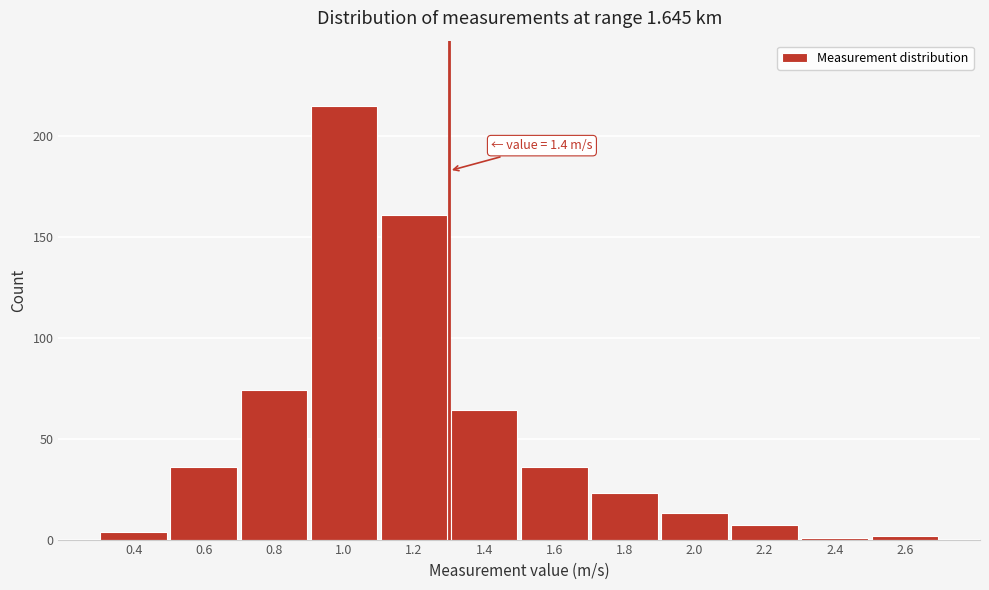

Reading left to right, extract all data points from this chart.

4	36	74	215	161	64	36	23	13	7	1	2